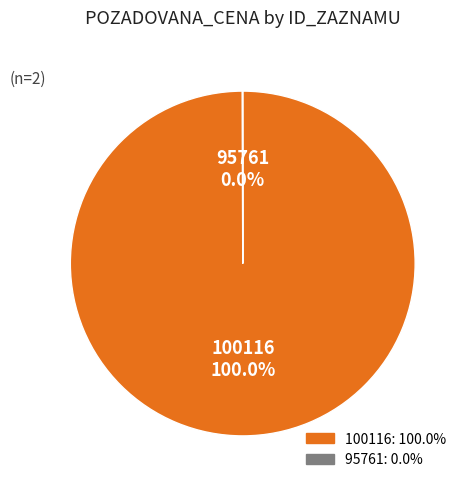

What is the largest slice in the pie chart?

100116